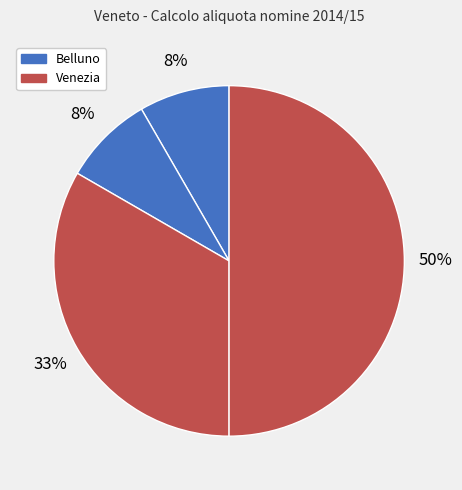

Count the number of slices in the pie.

4